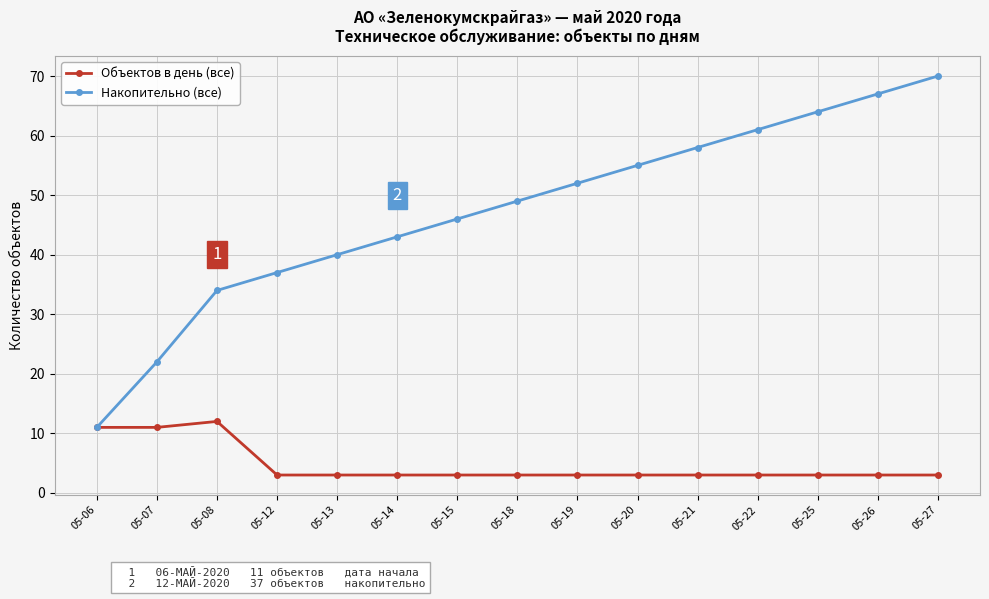

Count the Объектов в день (все) values in the range 3 to 4.

12